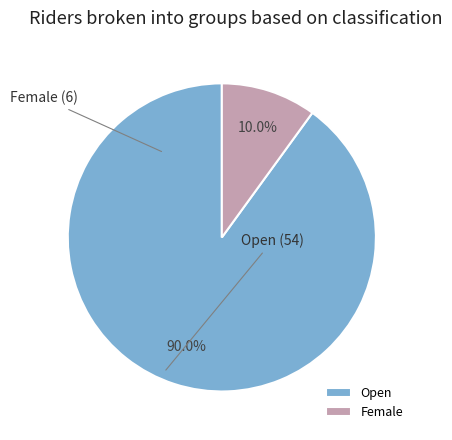

Count the number of slices in the pie.

2